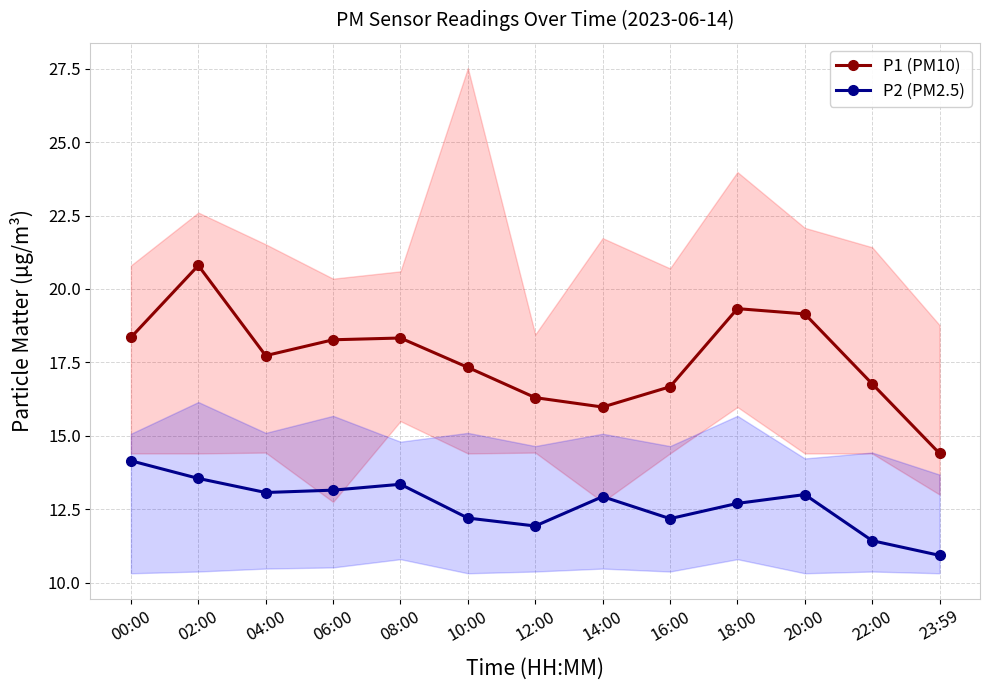

True or false: P2 (PM2.5) has a value of 13.6 at 02:00.

True